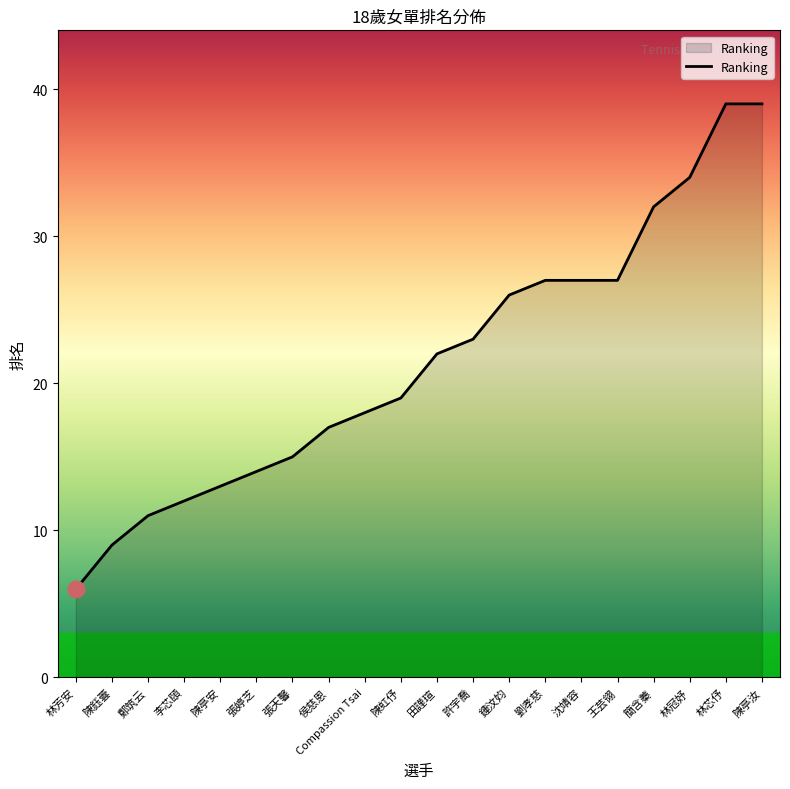

What is the maximum value shown in the chart?

39